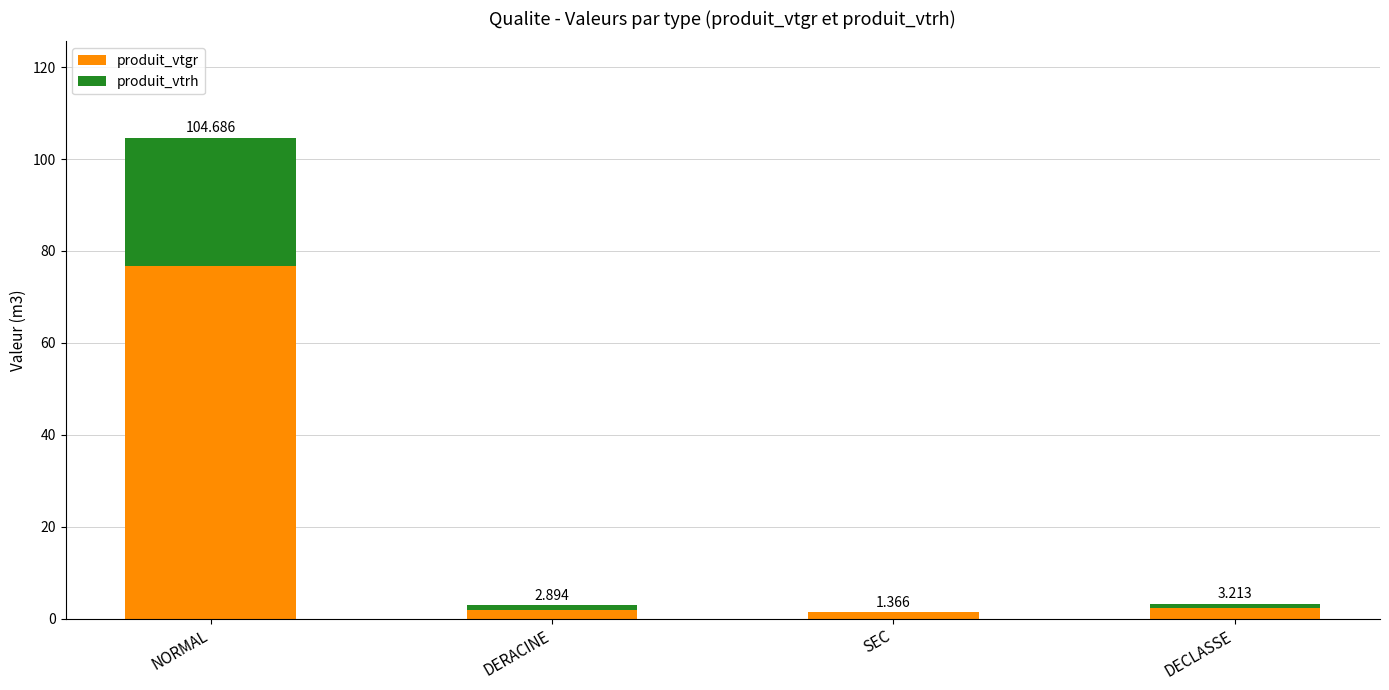

What are all the series names shown in the legend?

produit_vtgr, produit_vtrh